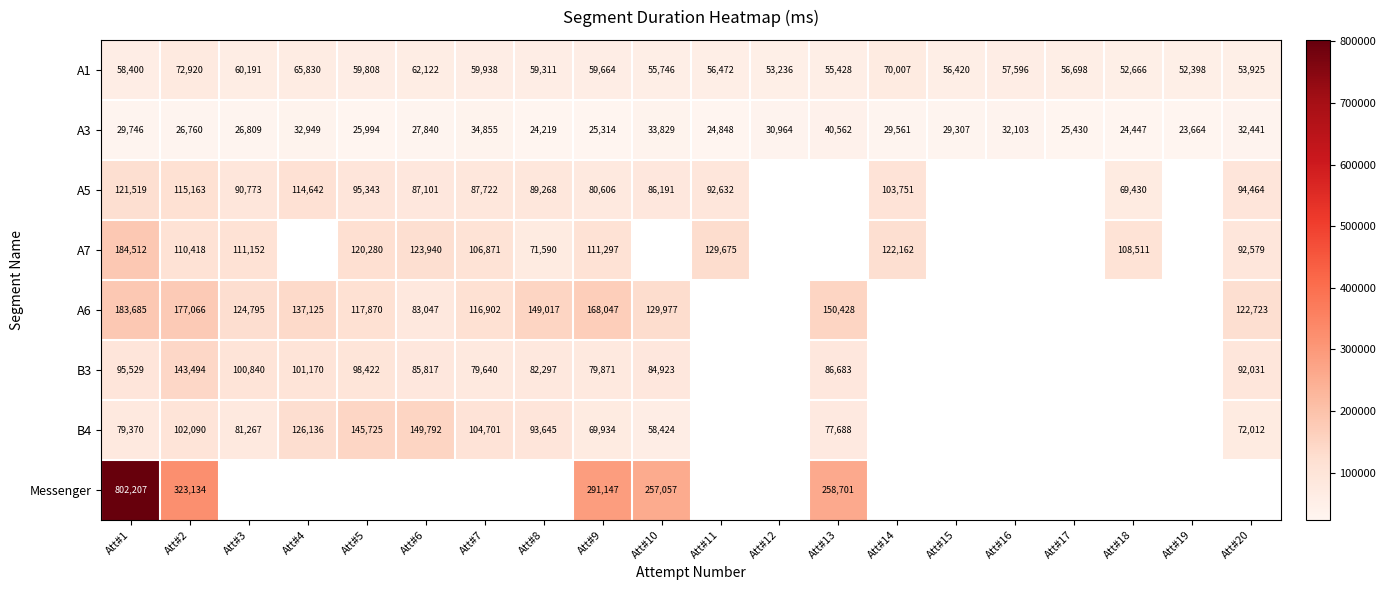

The value of B4 at Att#9 is 69934. True or false?

True